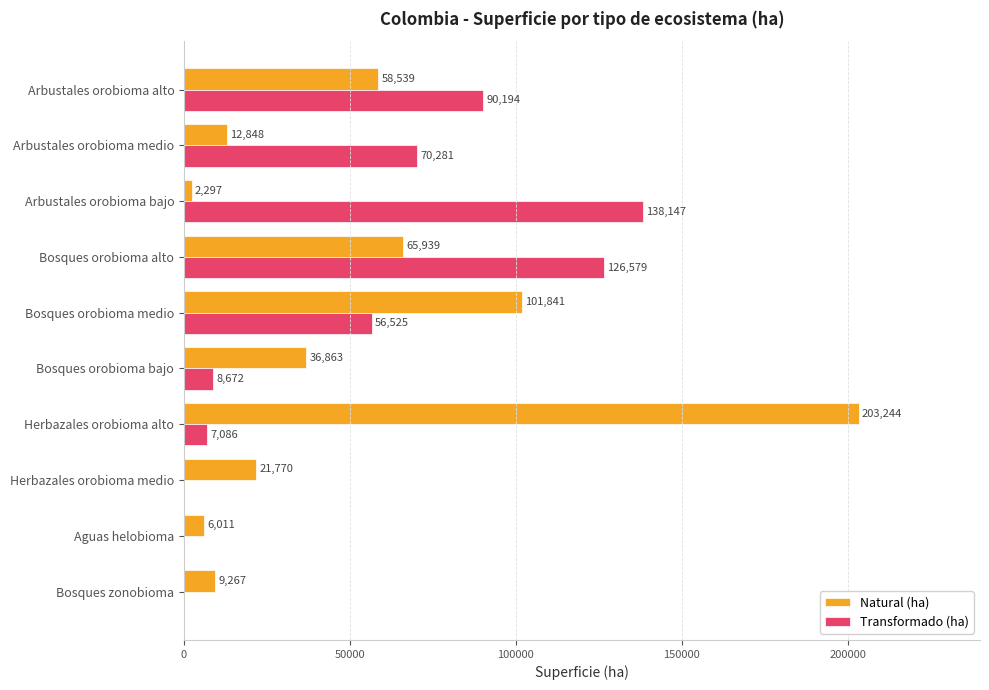

What is the total value across all series at Arbustales orobioma bajo?

140444